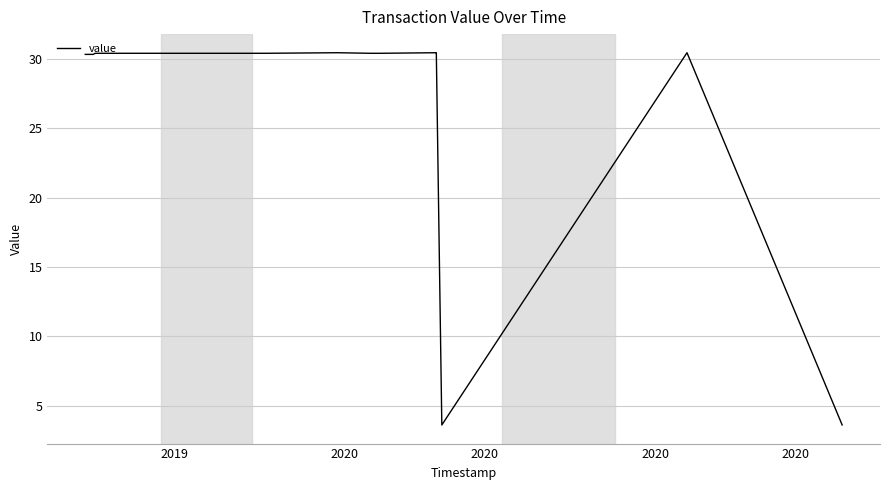

What is the minimum value shown in the chart?

3.6